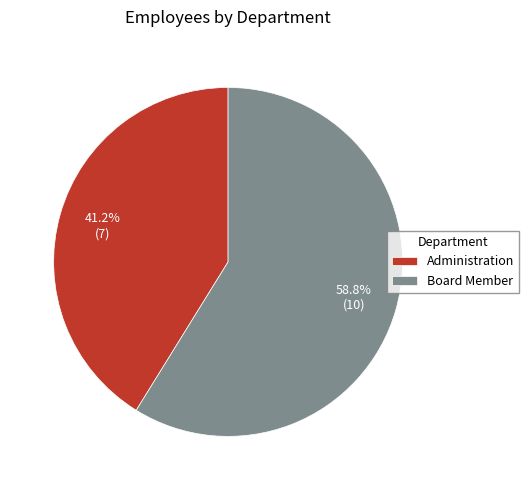

What portion of the pie excludes Administration?

58.8%